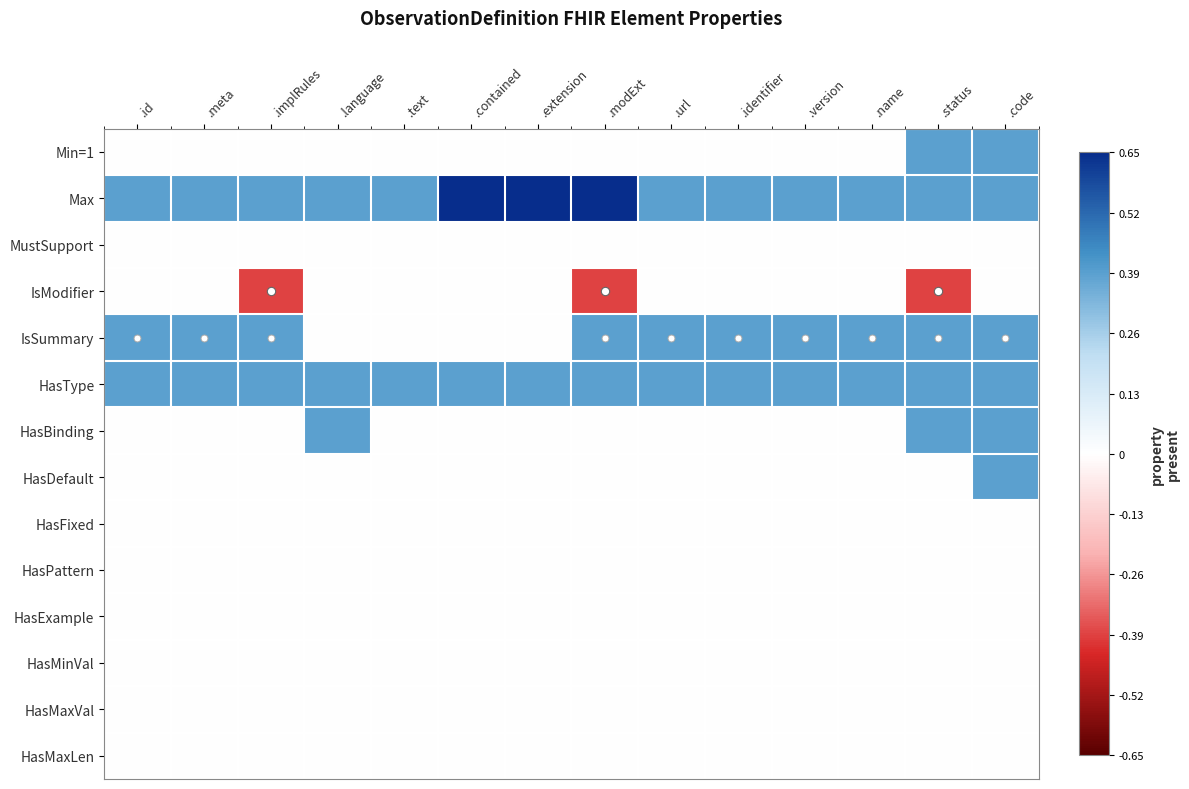

Reading right to left, transcribe all the data shown in this chart.

Min=1: .code=0.4	.status=0.4	.name=0.0	.version=0.0	.identifier=0.0	.url=0.0	.modExt=0.0	.extension=0.0	.contained=0.0	.text=0.0	.language=0.0	.implRules=0.0	.meta=0.0	.id=0.0
Max: .code=0.4	.status=0.4	.name=0.4	.version=0.4	.identifier=0.4	.url=0.4	.modExt=0.7	.extension=0.7	.contained=0.7	.text=0.4	.language=0.4	.implRules=0.4	.meta=0.4	.id=0.4
MustSupport: .code=0.0	.status=0.0	.name=0.0	.version=0.0	.identifier=0.0	.url=0.0	.modExt=0.0	.extension=0.0	.contained=0.0	.text=0.0	.language=0.0	.implRules=0.0	.meta=0.0	.id=0.0
IsModifier: .code=0.0	.status=-0.4	.name=0.0	.version=0.0	.identifier=0.0	.url=0.0	.modExt=-0.4	.extension=0.0	.contained=0.0	.text=0.0	.language=0.0	.implRules=-0.4	.meta=0.0	.id=0.0
IsSummary: .code=0.4	.status=0.4	.name=0.4	.version=0.4	.identifier=0.4	.url=0.4	.modExt=0.4	.extension=0.0	.contained=0.0	.text=0.0	.language=0.0	.implRules=0.4	.meta=0.4	.id=0.4
HasType: .code=0.4	.status=0.4	.name=0.4	.version=0.4	.identifier=0.4	.url=0.4	.modExt=0.4	.extension=0.4	.contained=0.4	.text=0.4	.language=0.4	.implRules=0.4	.meta=0.4	.id=0.4
HasBinding: .code=0.4	.status=0.4	.name=0.0	.version=0.0	.identifier=0.0	.url=0.0	.modExt=0.0	.extension=0.0	.contained=0.0	.text=0.0	.language=0.4	.implRules=0.0	.meta=0.0	.id=0.0
HasDefault: .code=0.4	.status=0.0	.name=0.0	.version=0.0	.identifier=0.0	.url=0.0	.modExt=0.0	.extension=0.0	.contained=0.0	.text=0.0	.language=0.0	.implRules=0.0	.meta=0.0	.id=0.0
HasFixed: .code=0.0	.status=0.0	.name=0.0	.version=0.0	.identifier=0.0	.url=0.0	.modExt=0.0	.extension=0.0	.contained=0.0	.text=0.0	.language=0.0	.implRules=0.0	.meta=0.0	.id=0.0
HasPattern: .code=0.0	.status=0.0	.name=0.0	.version=0.0	.identifier=0.0	.url=0.0	.modExt=0.0	.extension=0.0	.contained=0.0	.text=0.0	.language=0.0	.implRules=0.0	.meta=0.0	.id=0.0
HasExample: .code=0.0	.status=0.0	.name=0.0	.version=0.0	.identifier=0.0	.url=0.0	.modExt=0.0	.extension=0.0	.contained=0.0	.text=0.0	.language=0.0	.implRules=0.0	.meta=0.0	.id=0.0
HasMinVal: .code=0.0	.status=0.0	.name=0.0	.version=0.0	.identifier=0.0	.url=0.0	.modExt=0.0	.extension=0.0	.contained=0.0	.text=0.0	.language=0.0	.implRules=0.0	.meta=0.0	.id=0.0
HasMaxVal: .code=0.0	.status=0.0	.name=0.0	.version=0.0	.identifier=0.0	.url=0.0	.modExt=0.0	.extension=0.0	.contained=0.0	.text=0.0	.language=0.0	.implRules=0.0	.meta=0.0	.id=0.0
HasMaxLen: .code=0.0	.status=0.0	.name=0.0	.version=0.0	.identifier=0.0	.url=0.0	.modExt=0.0	.extension=0.0	.contained=0.0	.text=0.0	.language=0.0	.implRules=0.0	.meta=0.0	.id=0.0